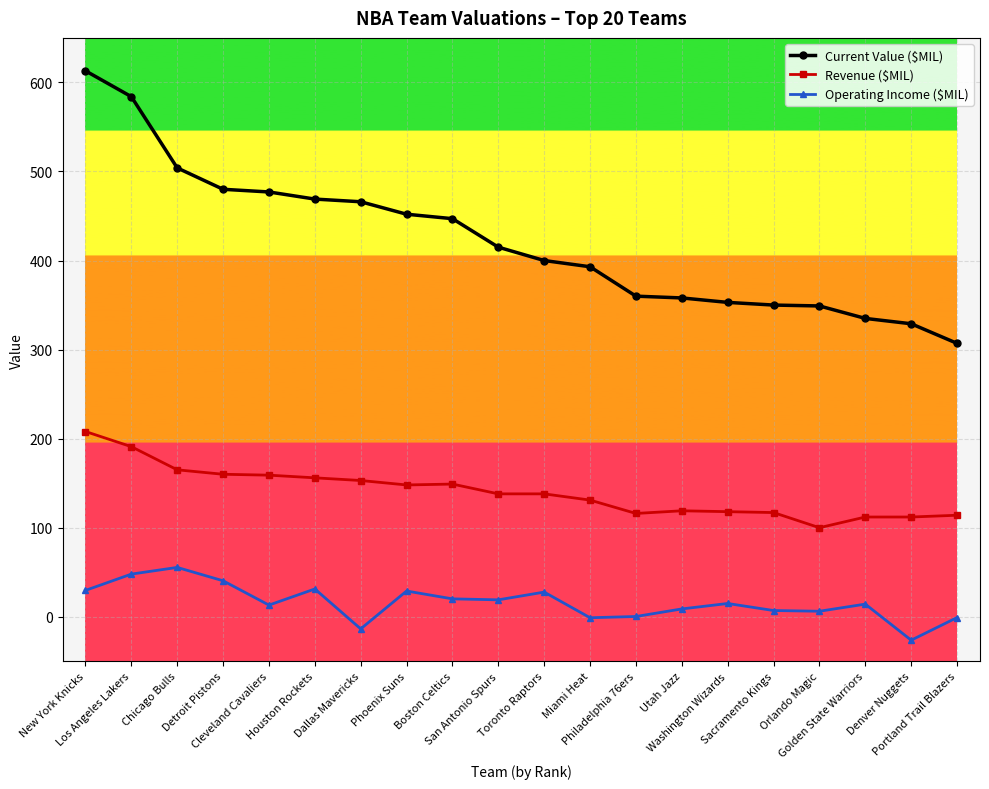

The value of Revenue ($MIL) at New York Knicks is 93.9. True or false?

False